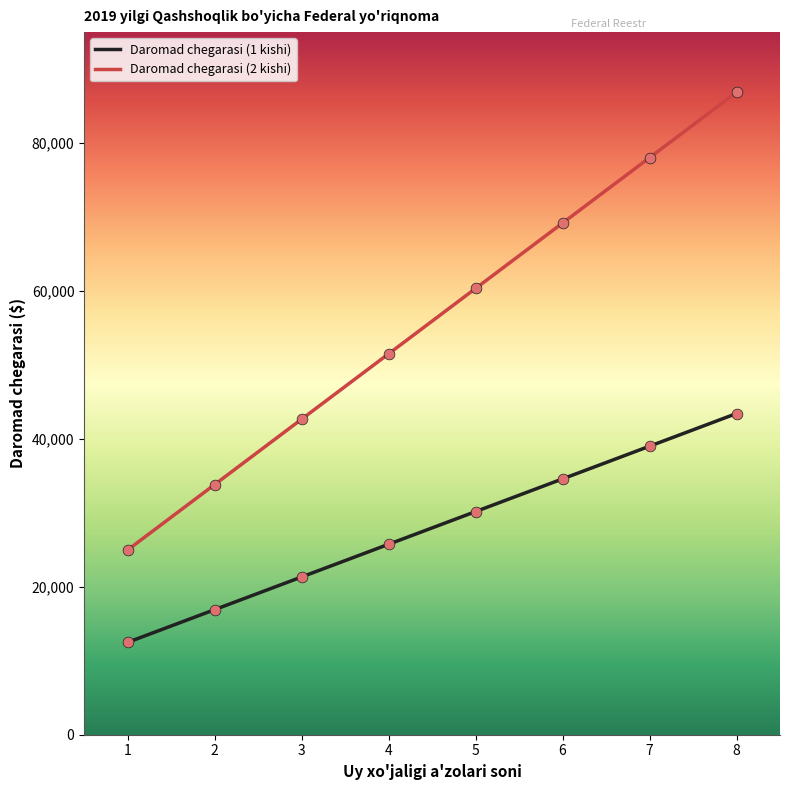

What are all the series names shown in the legend?

Daromad chegarasi (1 kishi), Daromad chegarasi (2 kishi)